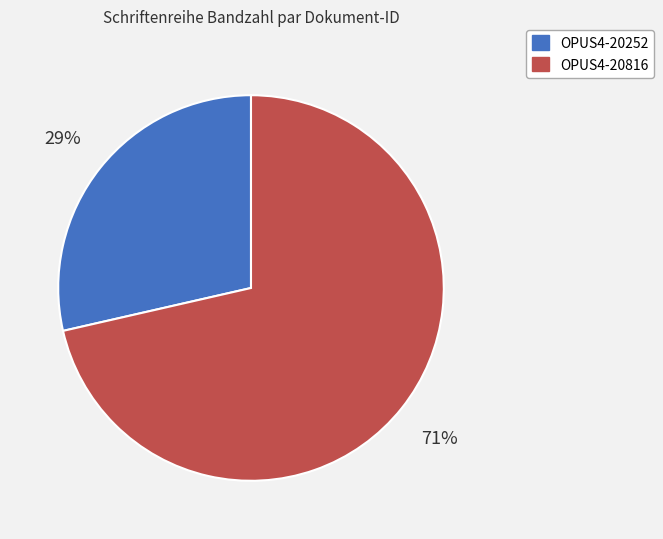

What is the largest slice in the pie chart?

OPUS4-20816